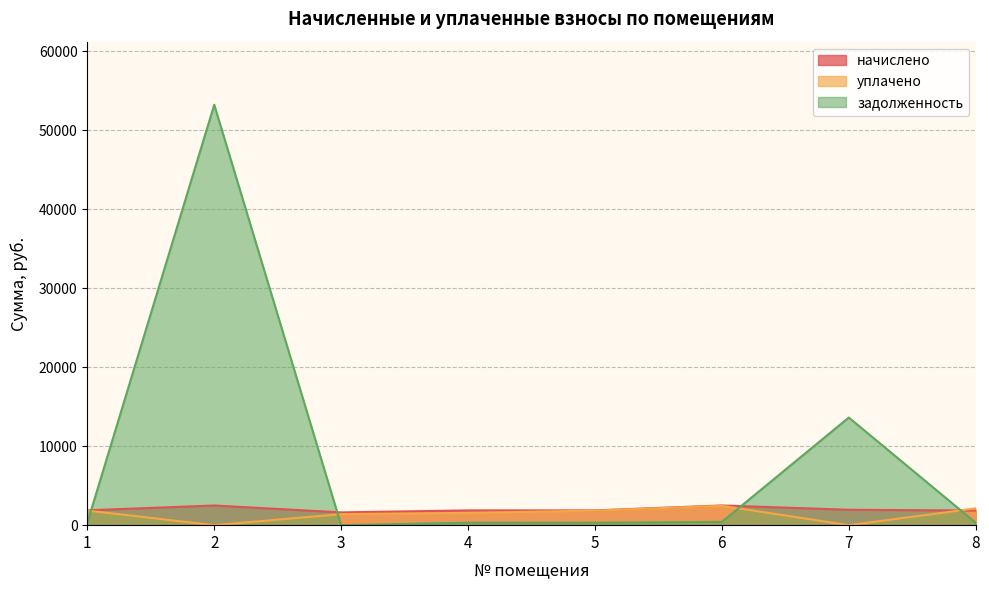

What is the greatest value displayed?

53216.6